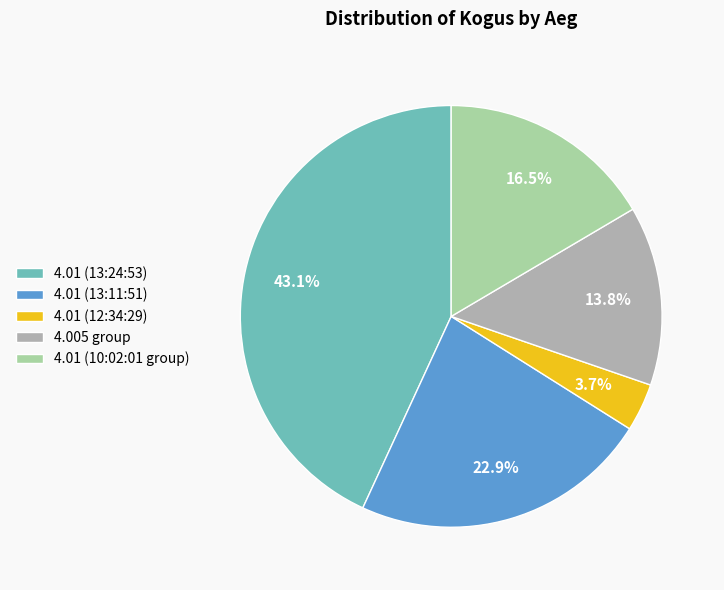

To the nearest percent, what is the average slice percentage?

20%